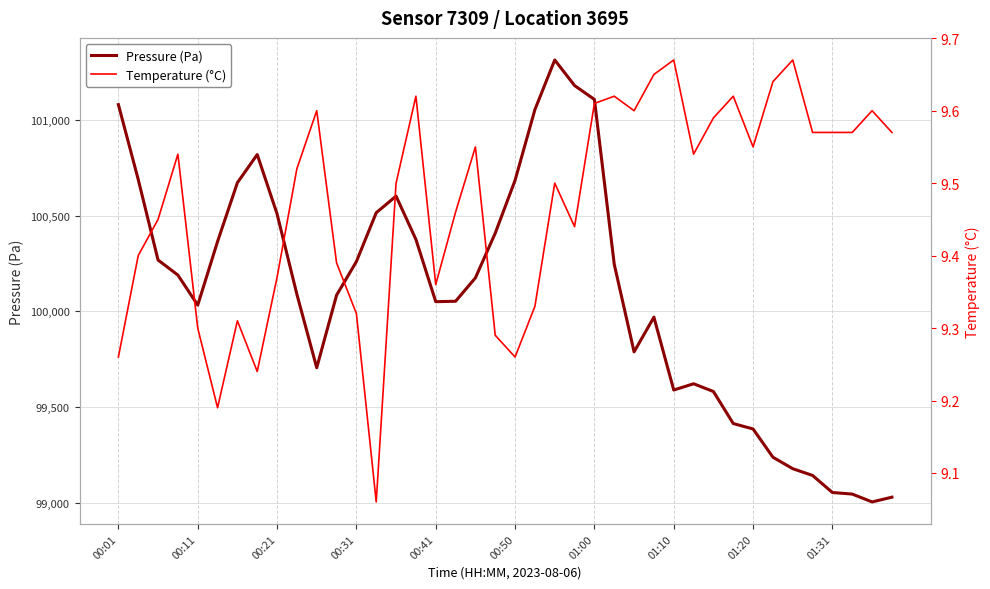

What is the highest value of the Pressure (Pa) series?

101314.0